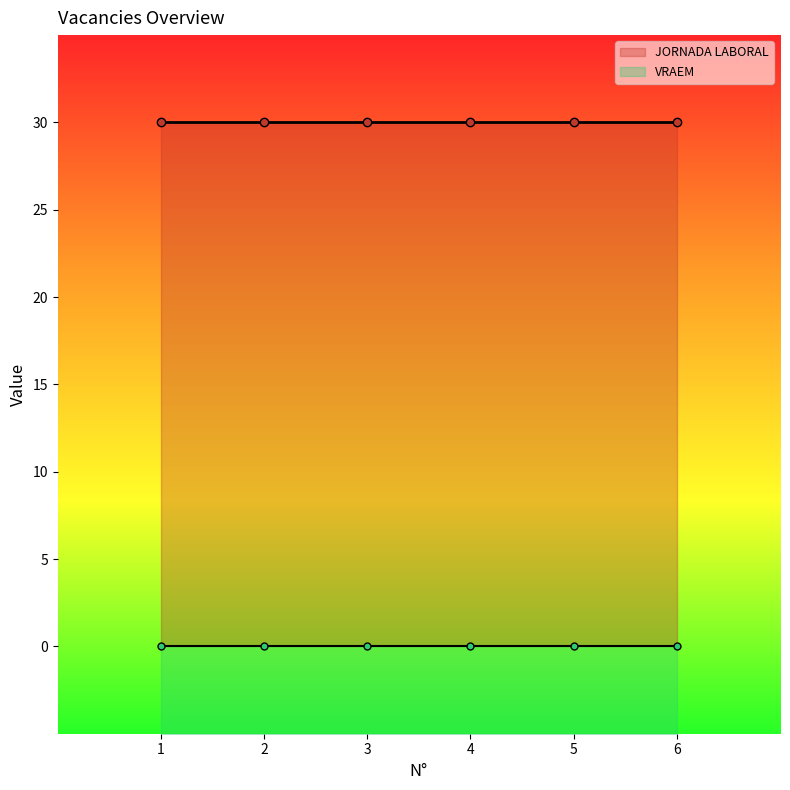

Which series has the widest spread of values?

JORNADA LABORAL